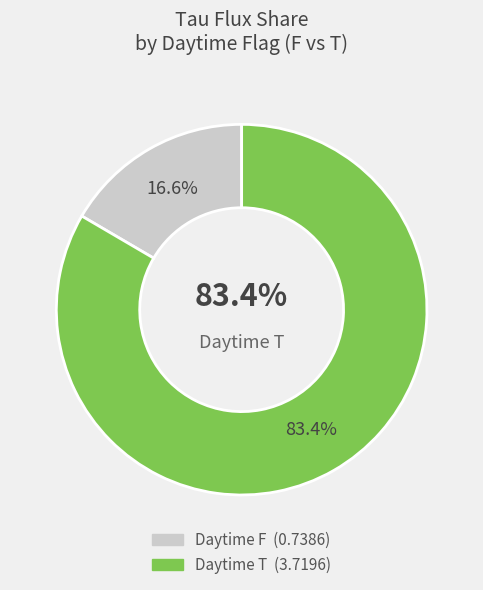

Is it true that F_05:30 is 11% of the pie?

False